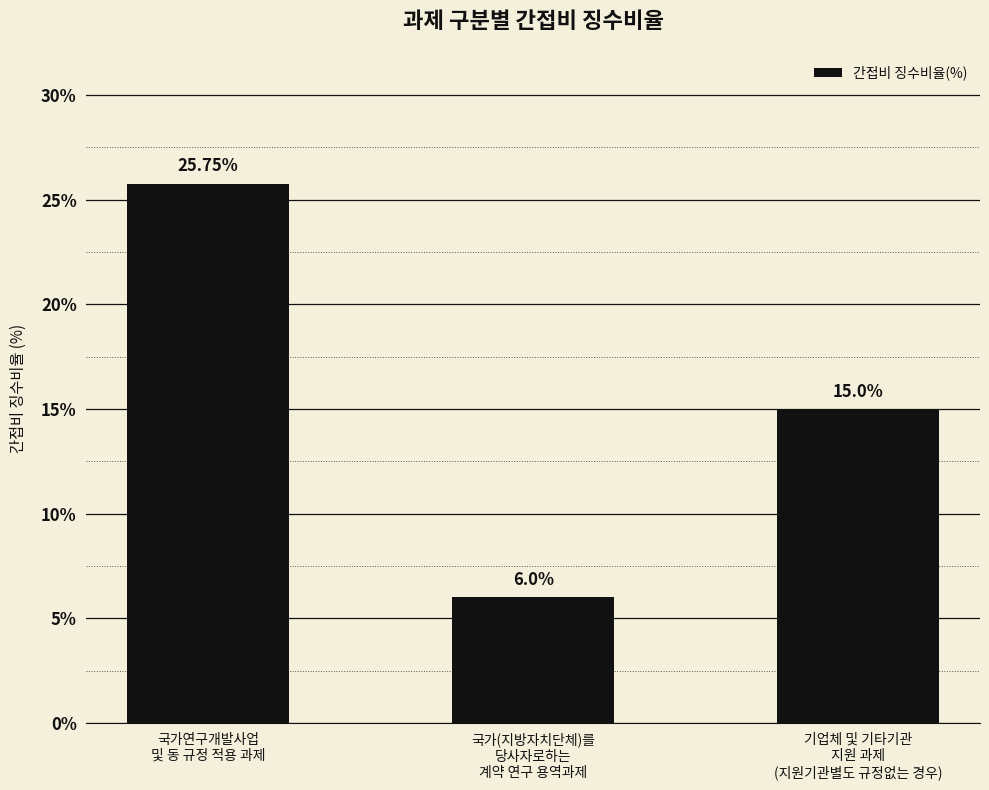

What is the greatest value displayed?

25.8